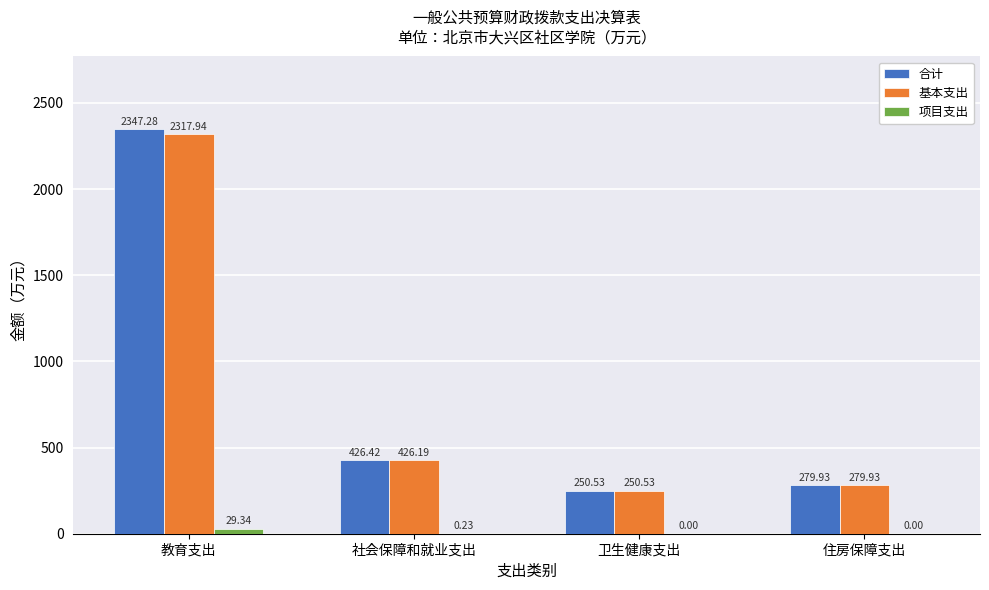

What is the average value of the 基本支出 series?

818.6